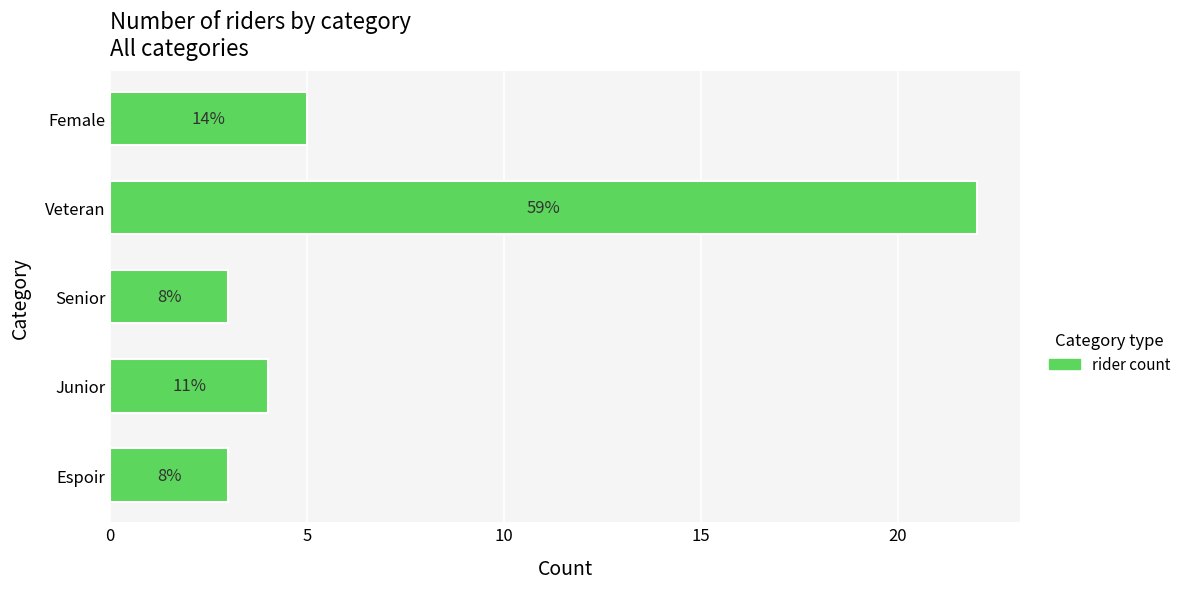

How many bars are there in total?

5